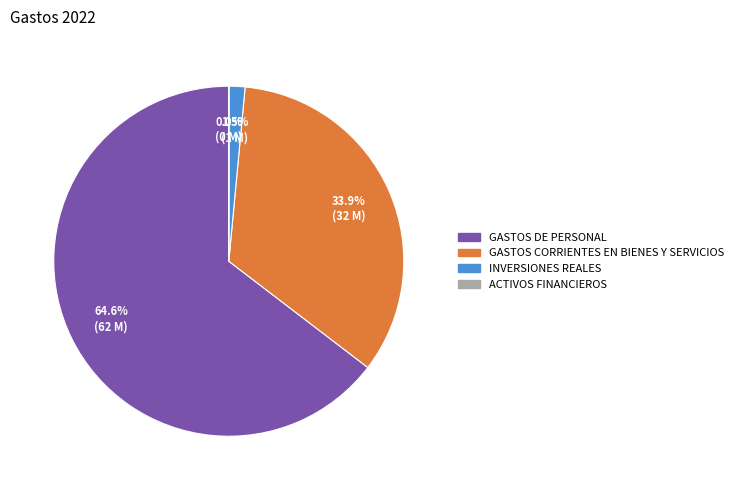

Is it true that GASTOS DE PERSONAL is 58% of the pie?

False